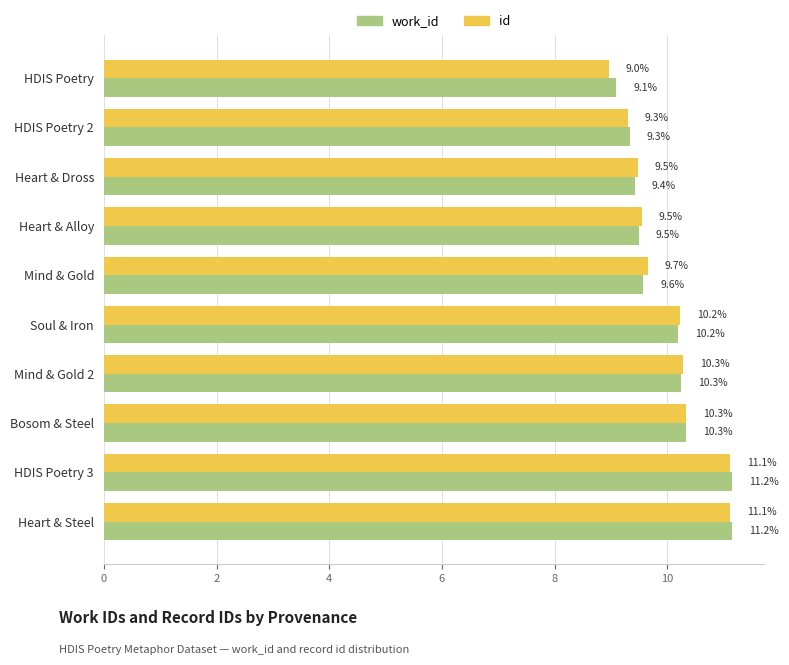

What is the highest value of the id series?

11.1